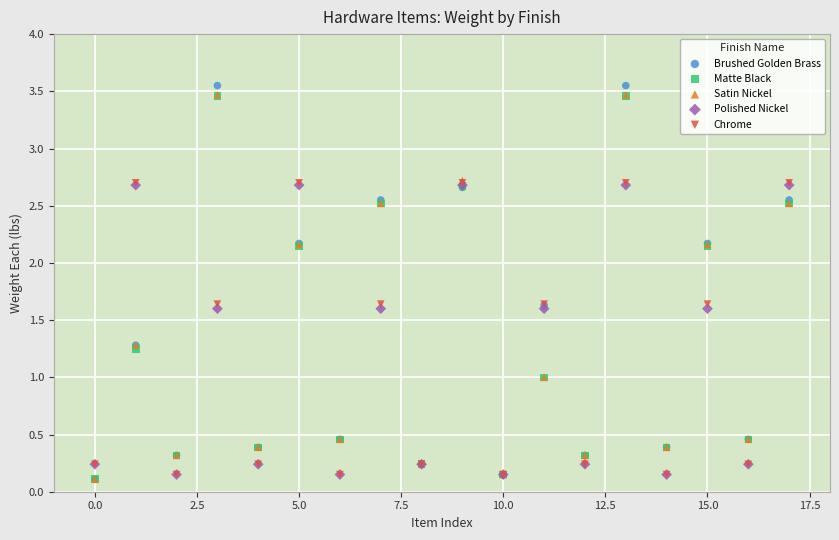

Which series contains the highest Y value?

Brushed Golden Brass